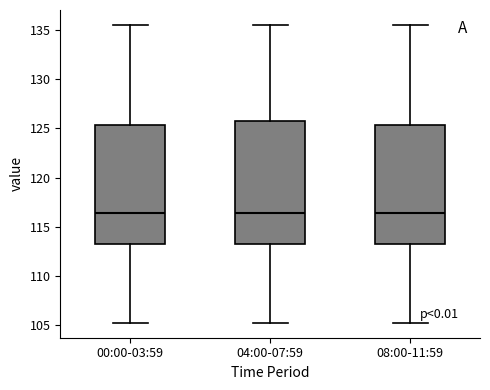

Reading left to right, read every box against the y-axis: the position of its median line, the range the box covers, and the ends of its whiskers. The values are not printed on the chart, so give them approximately, as read against the axis.

00:00-03:59: median 116.5, box 113.5 to 125.5, whiskers 105.5 to 135.5
04:00-07:59: median 116.5, box 113.5 to 126.0, whiskers 105.5 to 135.5
08:00-11:59: median 116.5, box 113.5 to 125.5, whiskers 105.5 to 135.5